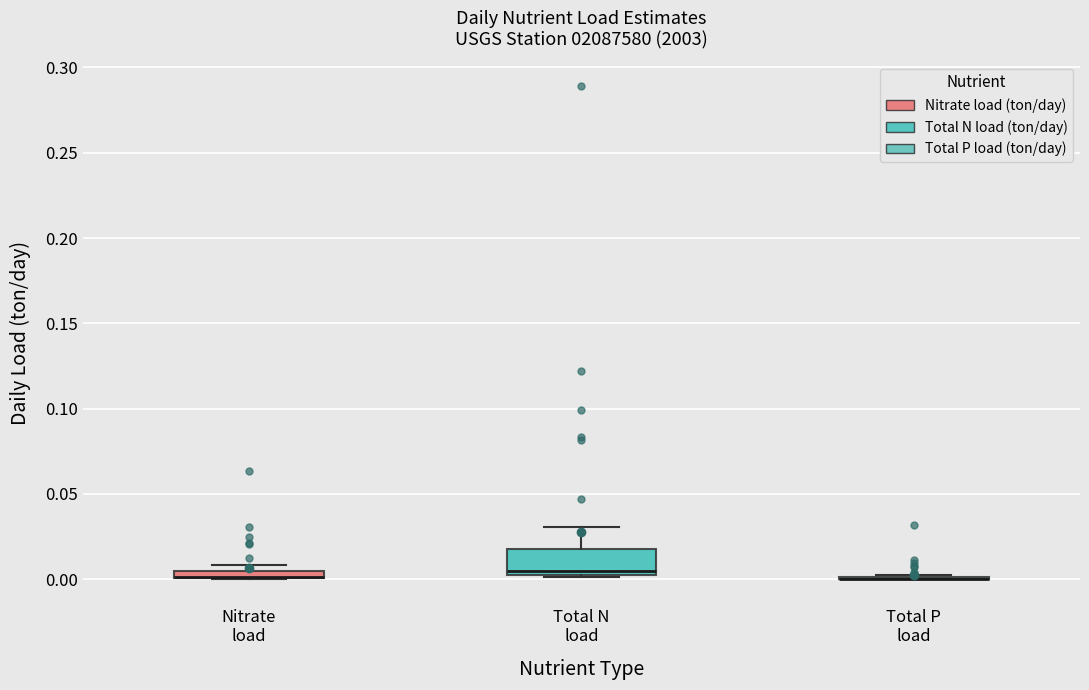

Which box is the tallest, from its lower edge to its upper edge?

Total N load